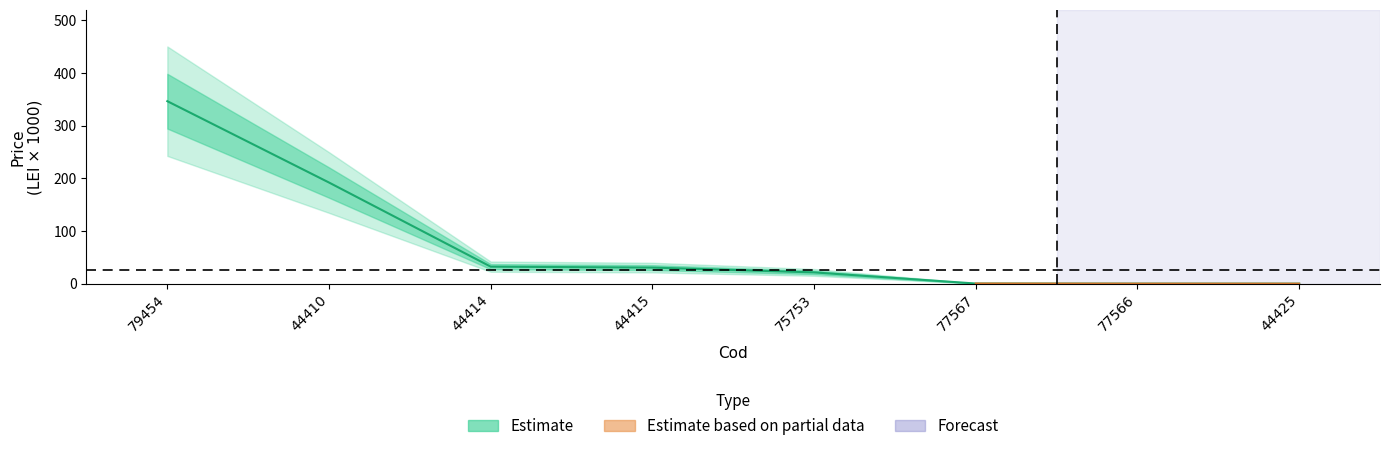

Where is the data nearest to the value 173?

44410